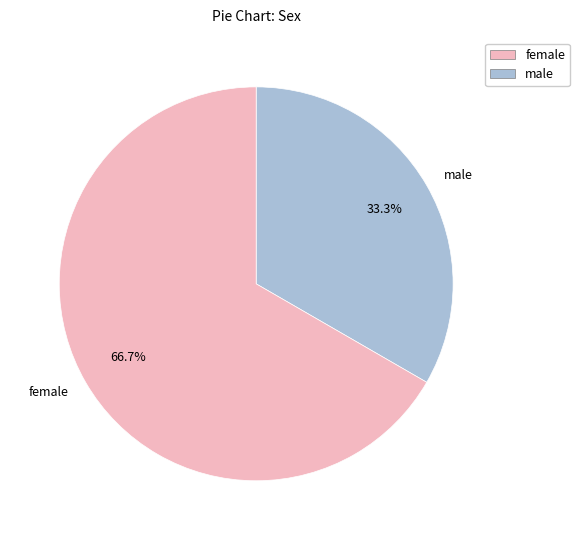

Which has a higher value, female or male?

female